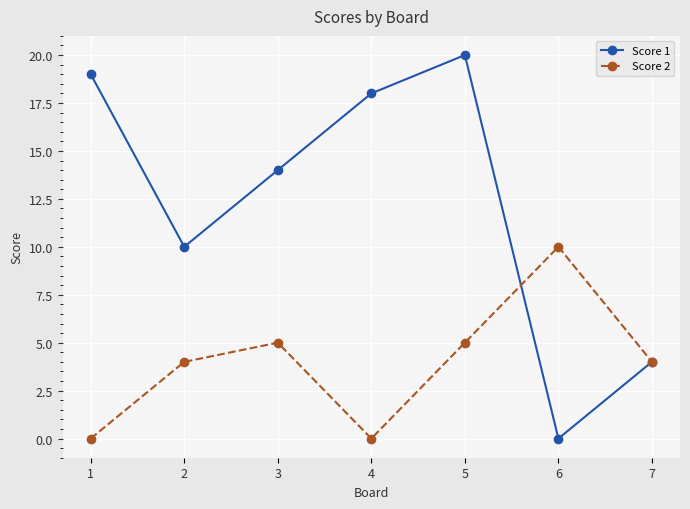

Reading right to left, list all the values displayed in this chart.

Score 1: 4	0	20	18	14	10	19
Score 2: 4	10	5	0	5	4	0